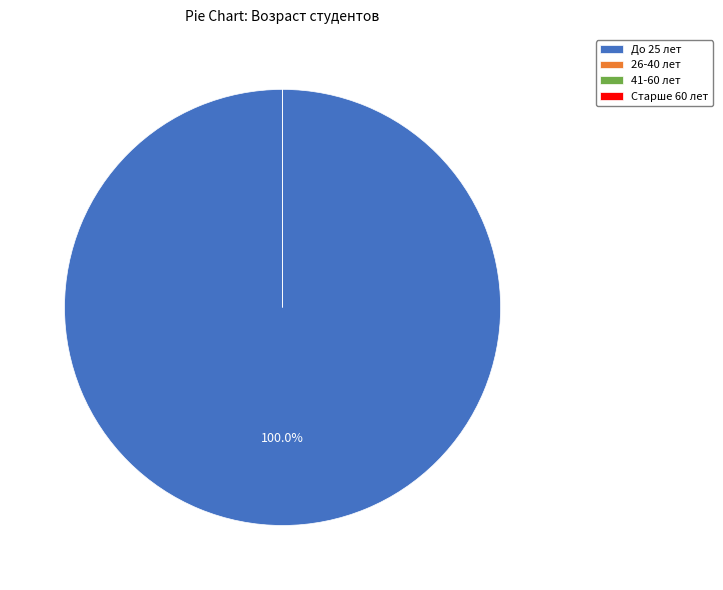

Combined, do 41-60 лет and Старше 60 лет account for over 50%?

No